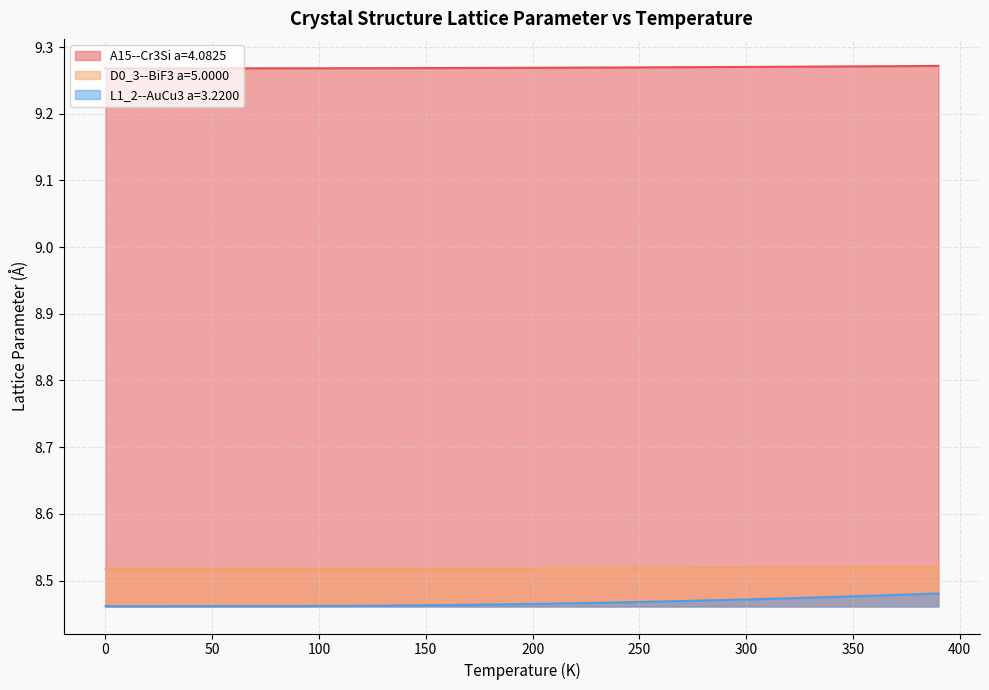

Reading left to right, extract all data points from this chart.

A15--Cr3Si a=4.0825: 0.0=9.3	10.0=9.3	20.0=9.3	30.0=9.3	40.0=9.3	50.0=9.3	60.0=9.3	70.0=9.3	80.0=9.3	90.0=9.3	100.0=9.3	110.0=9.3	120.0=9.3	130.0=9.3	140.0=9.3	150.0=9.3	160.0=9.3	170.0=9.3	180.0=9.3	190.0=9.3	200.0=9.3	210.0=9.3	220.0=9.3	230.0=9.3	240.0=9.3	250.0=9.3	260.0=9.3	270.0=9.3	280.0=9.3	290.0=9.3	300.0=9.3	310.0=9.3	320.0=9.3	330.0=9.3	340.0=9.3	350.0=9.3	360.0=9.3	370.0=9.3	380.0=9.3	390.0=9.3
D0_3--BiF3 a=5.0000: 0.0=8.5	10.0=8.5	20.0=8.5	30.0=8.5	40.0=8.5	50.0=8.5	60.0=8.5	70.0=8.5	80.0=8.5	90.0=8.5	100.0=8.5	110.0=8.5	120.0=8.5	130.0=8.5	140.0=8.5	150.0=8.5	160.0=8.5	170.0=8.5	180.0=8.5	190.0=8.5	200.0=8.5	210.0=8.5	220.0=8.5	230.0=8.5	240.0=8.5	250.0=8.5	260.0=8.5	270.0=8.5	280.0=8.5	290.0=8.5	300.0=8.5	310.0=8.5	320.0=8.5	330.0=8.5	340.0=8.5	350.0=8.5	360.0=8.5	370.0=8.5	380.0=8.5	390.0=8.5
L1_2--AuCu3 a=3.2200: 0.0=8.5	10.0=8.5	20.0=8.5	30.0=8.5	40.0=8.5	50.0=8.5	60.0=8.5	70.0=8.5	80.0=8.5	90.0=8.5	100.0=8.5	110.0=8.5	120.0=8.5	130.0=8.5	140.0=8.5	150.0=8.5	160.0=8.5	170.0=8.5	180.0=8.5	190.0=8.5	200.0=8.5	210.0=8.5	220.0=8.5	230.0=8.5	240.0=8.5	250.0=8.5	260.0=8.5	270.0=8.5	280.0=8.5	290.0=8.5	300.0=8.5	310.0=8.5	320.0=8.5	330.0=8.5	340.0=8.5	350.0=8.5	360.0=8.5	370.0=8.5	380.0=8.5	390.0=8.5